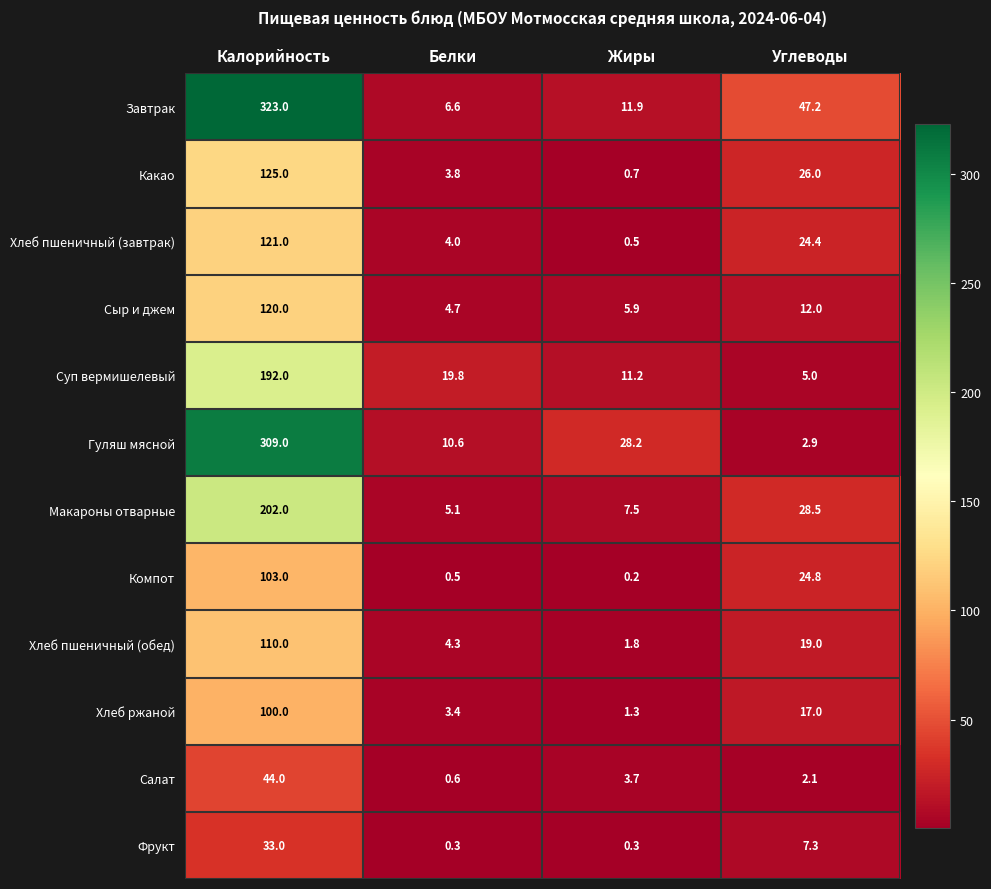

The value of Макароны отварные at Жиры is 7.5. True or false?

True